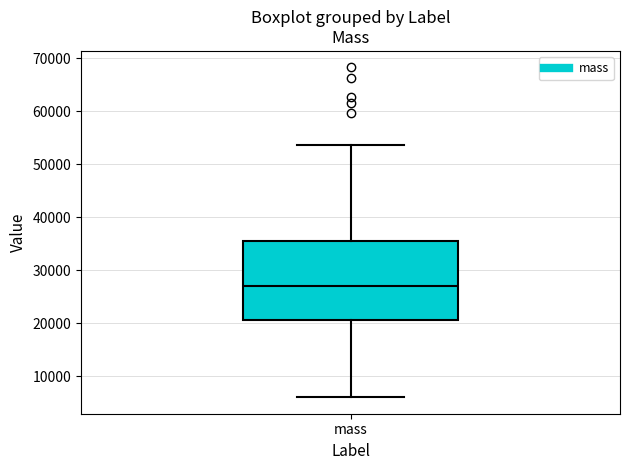

Read this box plot against the y-axis: the position of the median line, the range covered by the box, and the ends of both whiskers. The values are not printed on the chart, so give them approximately, as read against the axis.

median 27000, box 21000 to 36000, whiskers 6000 to 54000